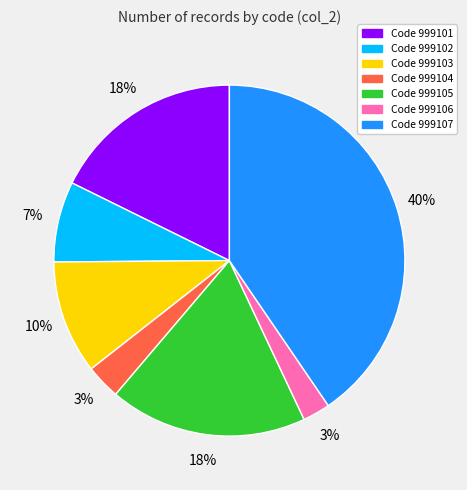

Is the sum of Code 999102 and Code 999104 greater than half?

No